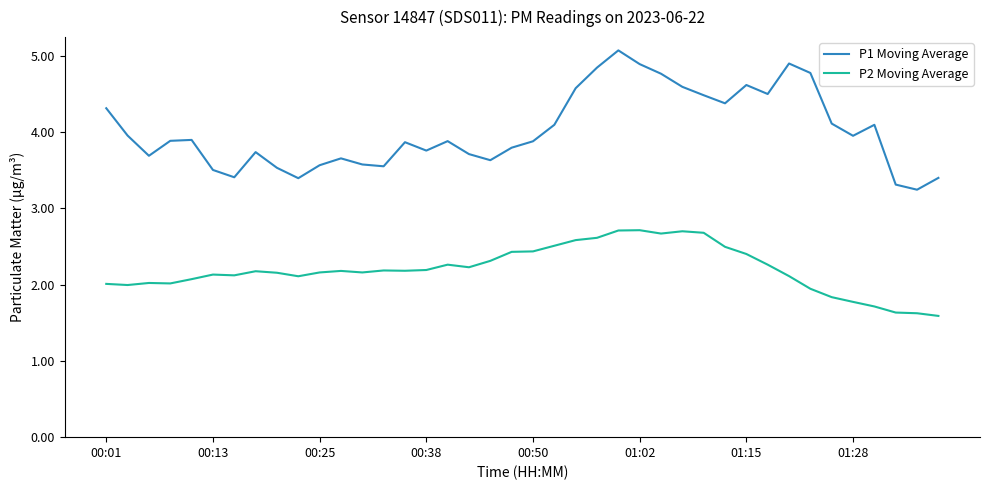

Which series has the largest total across all categories?

P1 Moving Average